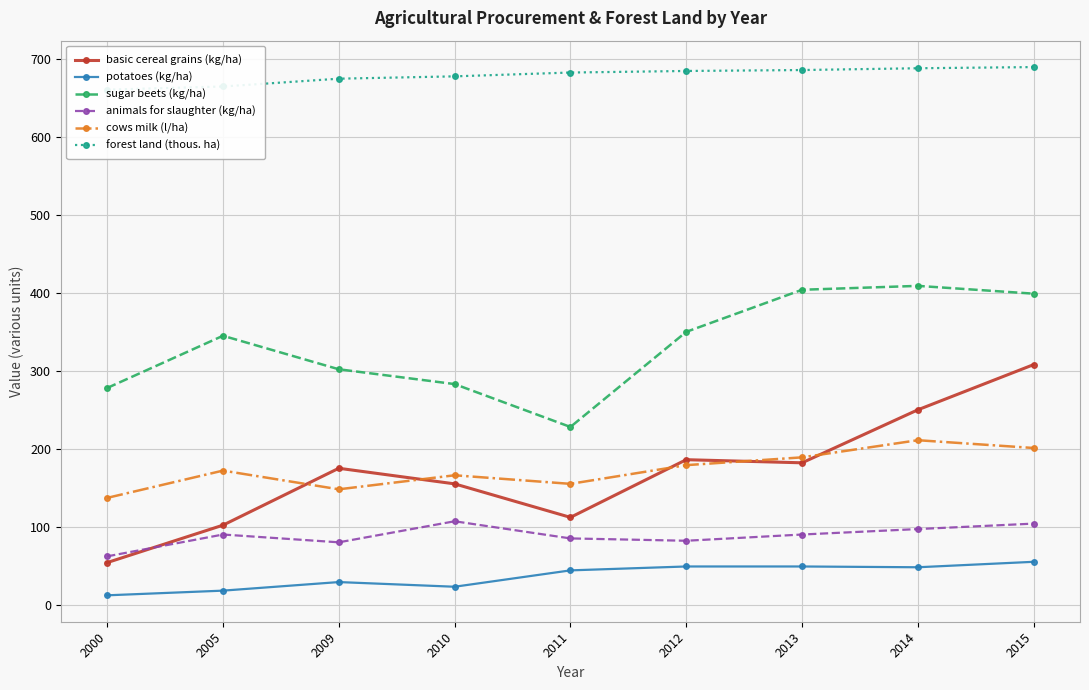

Which has a higher value, 2005 or 2000?

2005